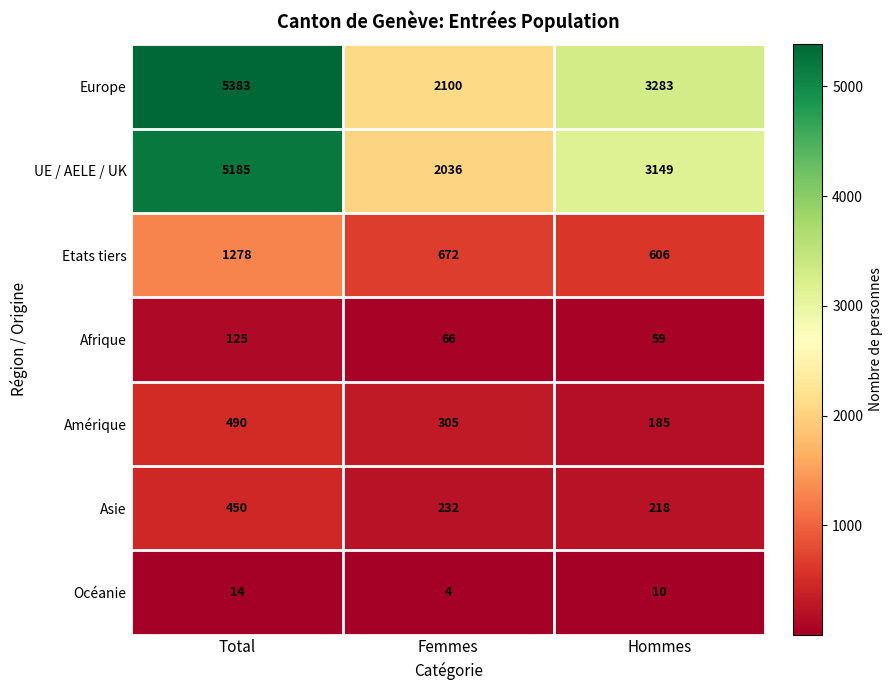

What is the smallest value displayed?

4